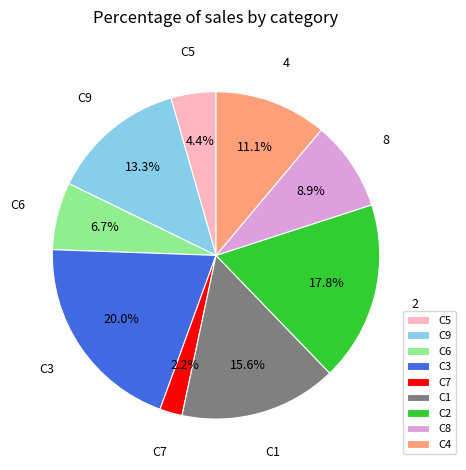

Which slice is the largest?

C3